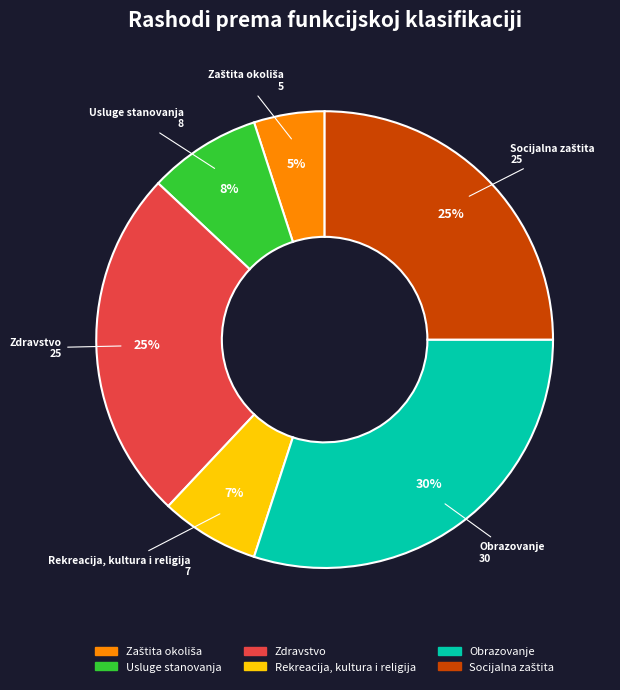

To the nearest percent, what is the difference between the largest and smallest slice percentages?

25%